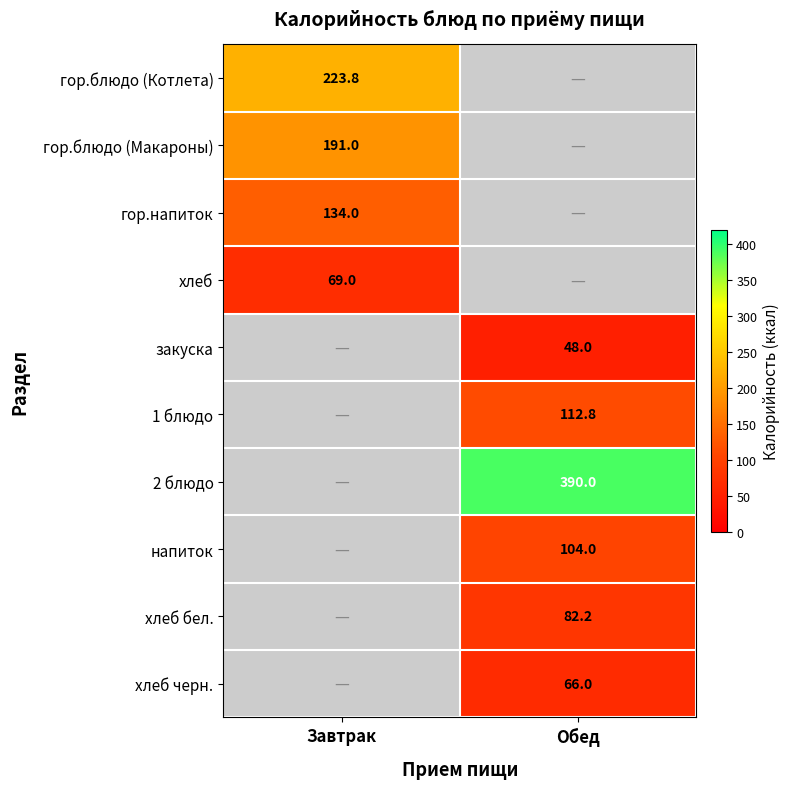

Is it true that хлеб equals 104.5 at Завтрак?

False